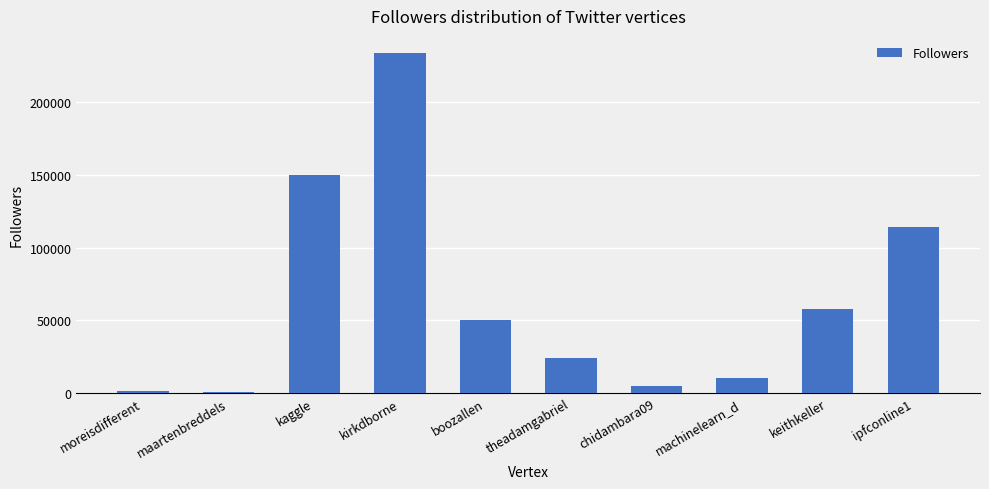

At which label is the value closest to 117352?

ipfconline1